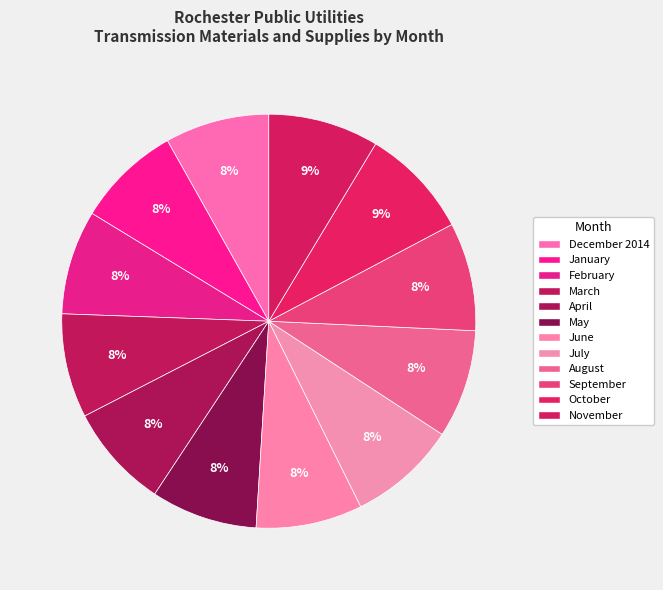

How many slices are in this pie chart?

12